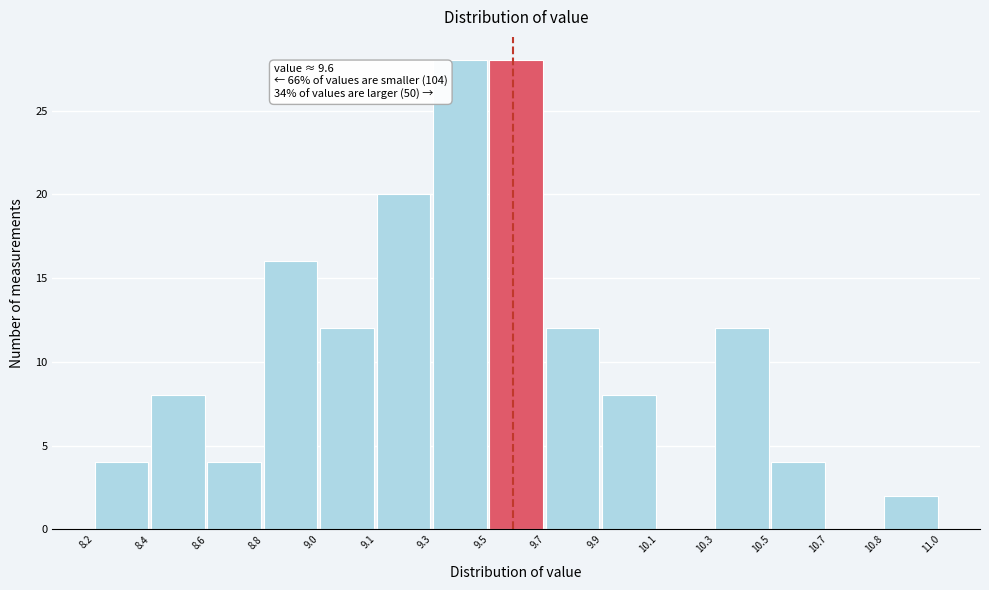

Reading right to left, list all the values displayed in this chart.

10.8=2	10.7=0	10.5=4	10.3=12	10.1=0	9.9=8	9.7=12	9.5=28	9.3=28	9.1=20	9.0=12	8.8=16	8.6=4	8.4=8	8.2=4